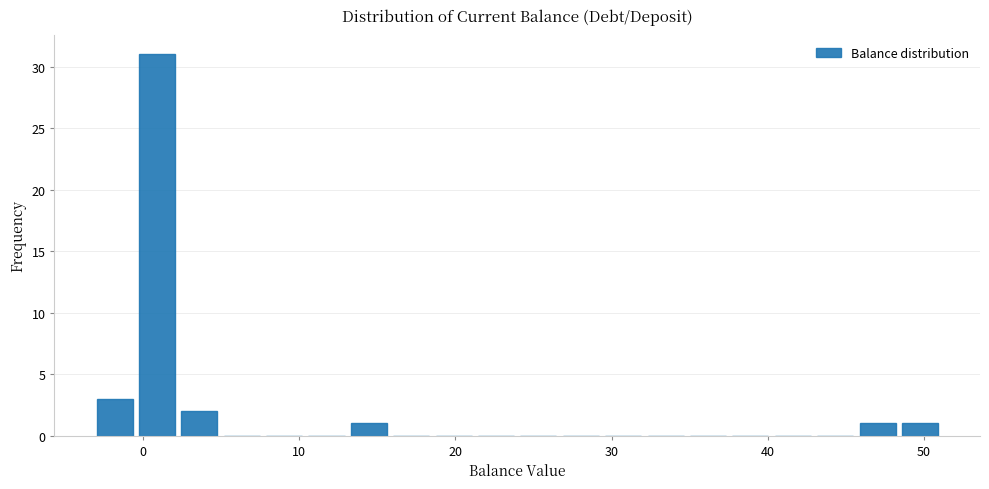

Read against the x-axis, roughly where is the centre of the tallest bar?

1